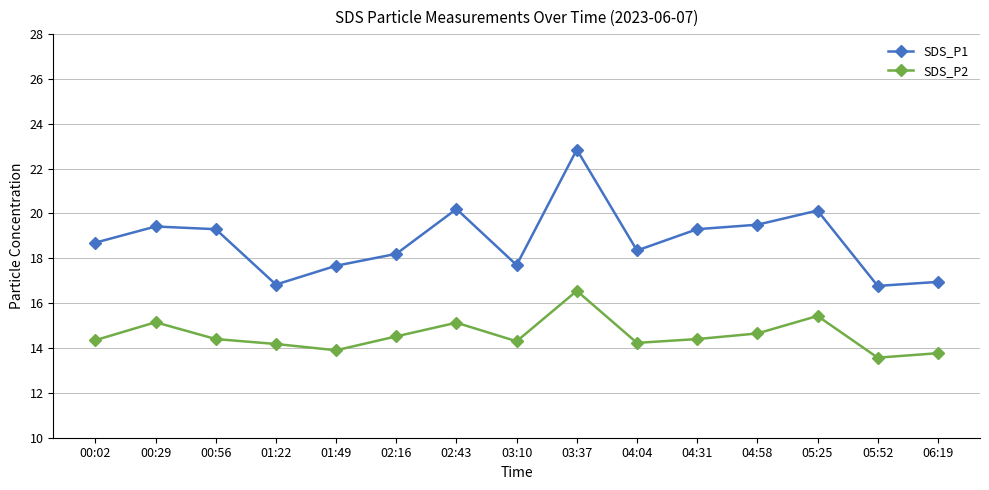

Which series has the largest total across all categories?

SDS_P1